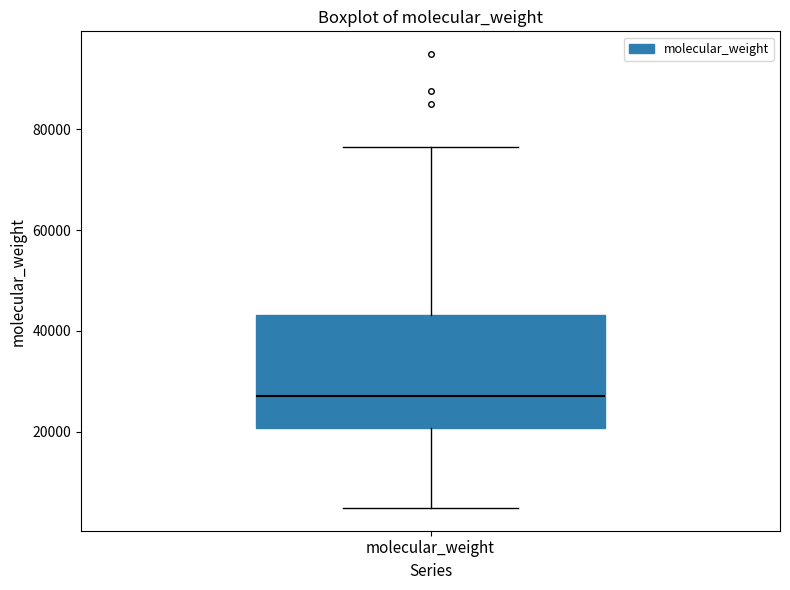

Where is the upper edge of the box for molecular_weight on the y-axis? The values are not printed on the chart, so give them approximately, as read against the axis.

44000